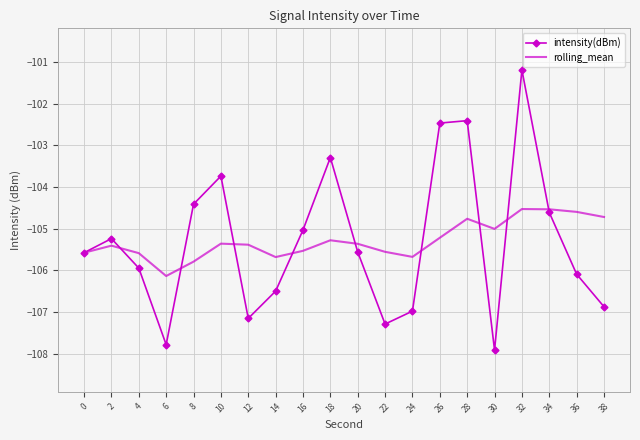

True or false: intensity(dBm) has more than 0 points higher than both neighbors.

True